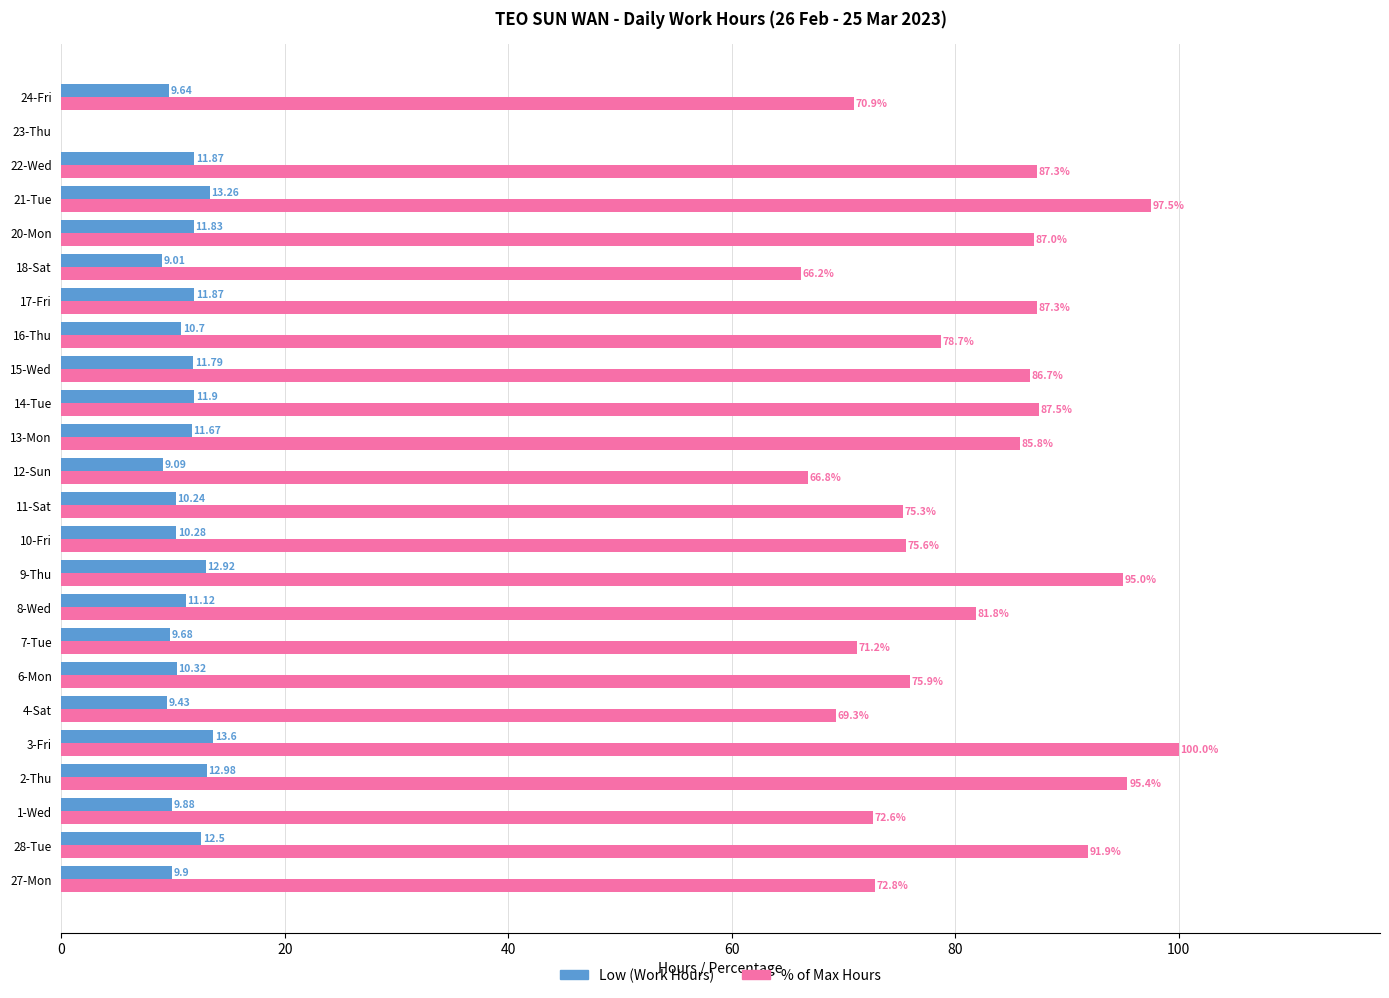

Between 27-Mon and 3-Fri, which series saw the biggest shift?

% of Max Hours